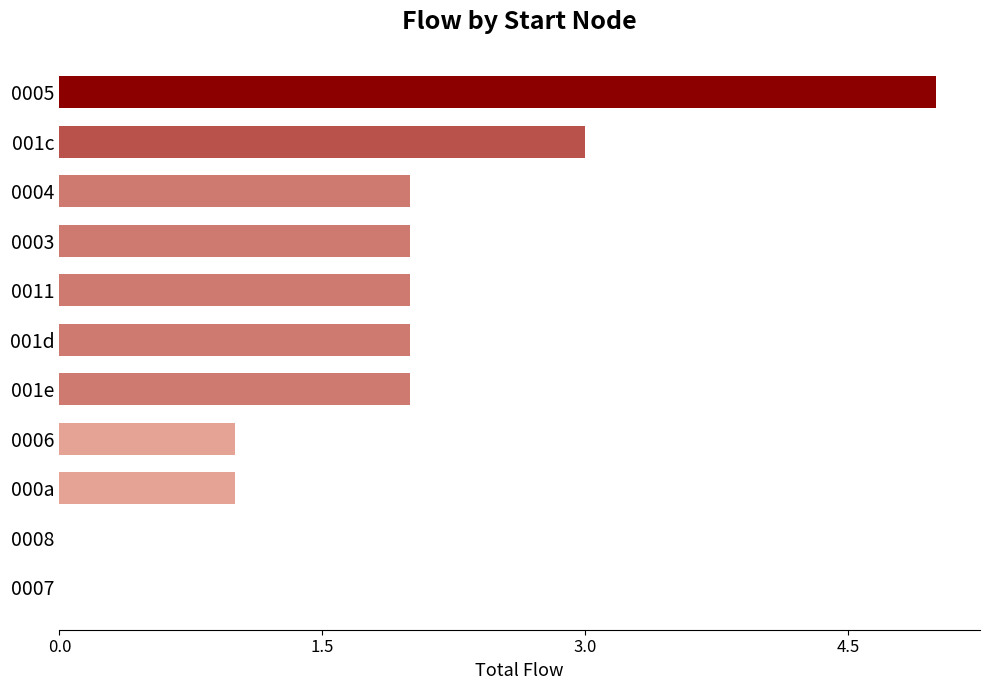

The chart shows a value of 2 at 0008. True or false?

False